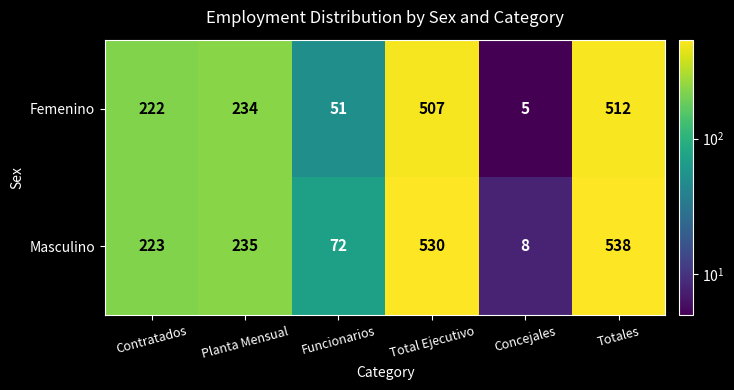

What is the smallest value displayed?

5